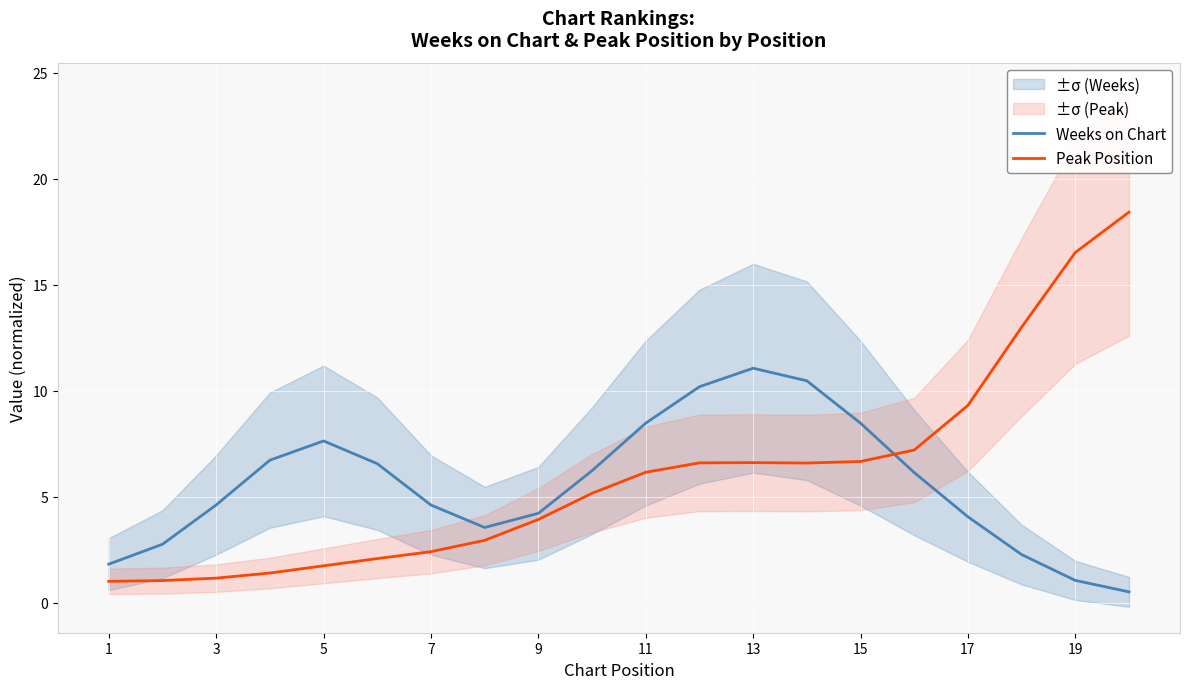

The Peak Position series shows 10.8 at 11. True or false?

False